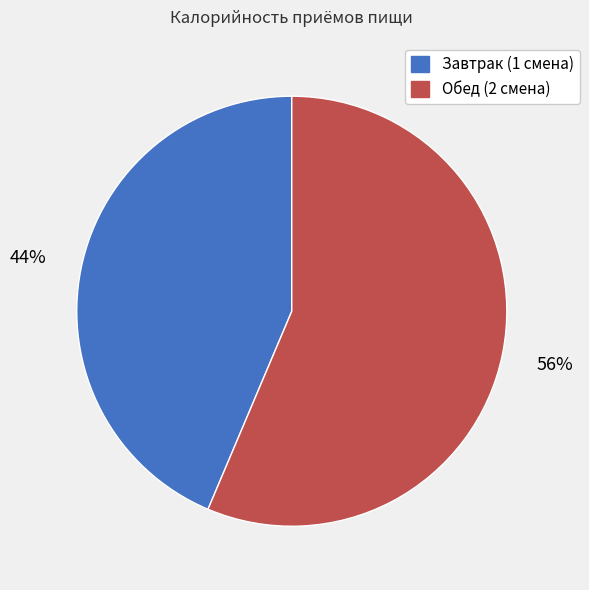

How many slices are in this pie chart?

2